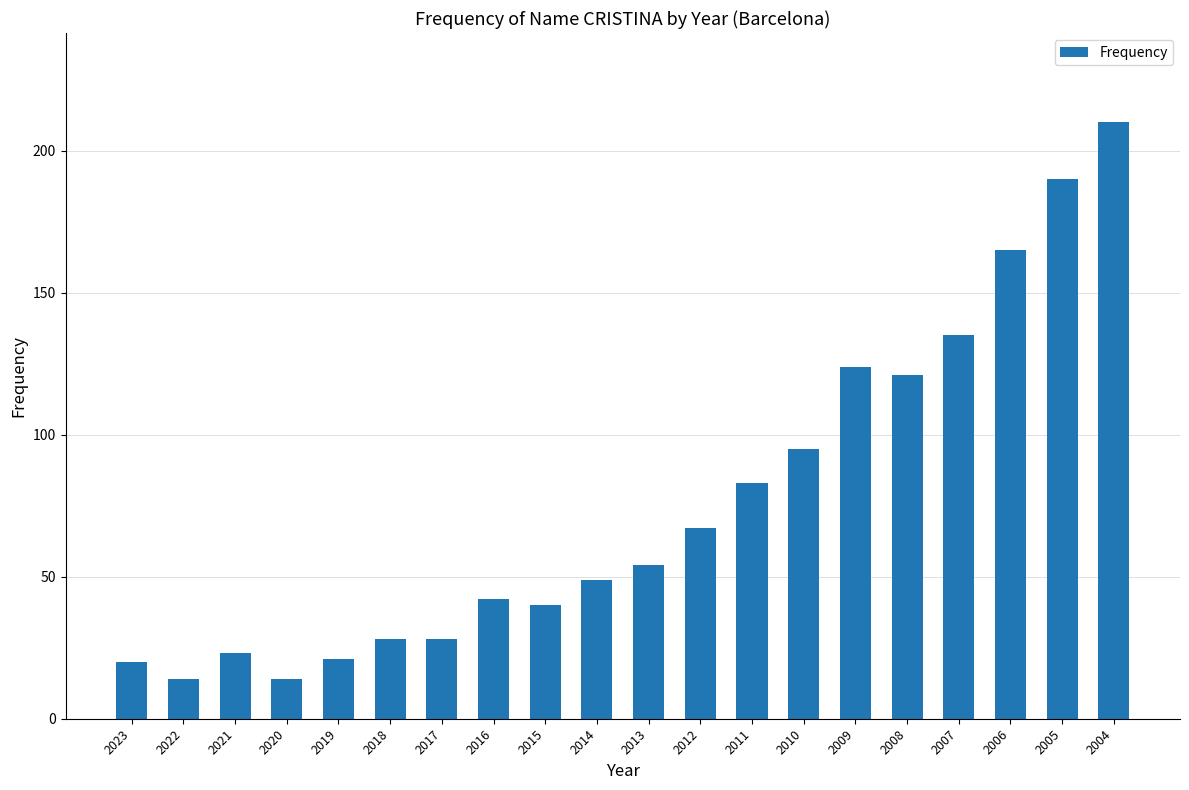

Reading right to left, list all the values displayed in this chart.

210	190	165	135	121	124	95	83	67	54	49	40	42	28	28	21	14	23	14	20